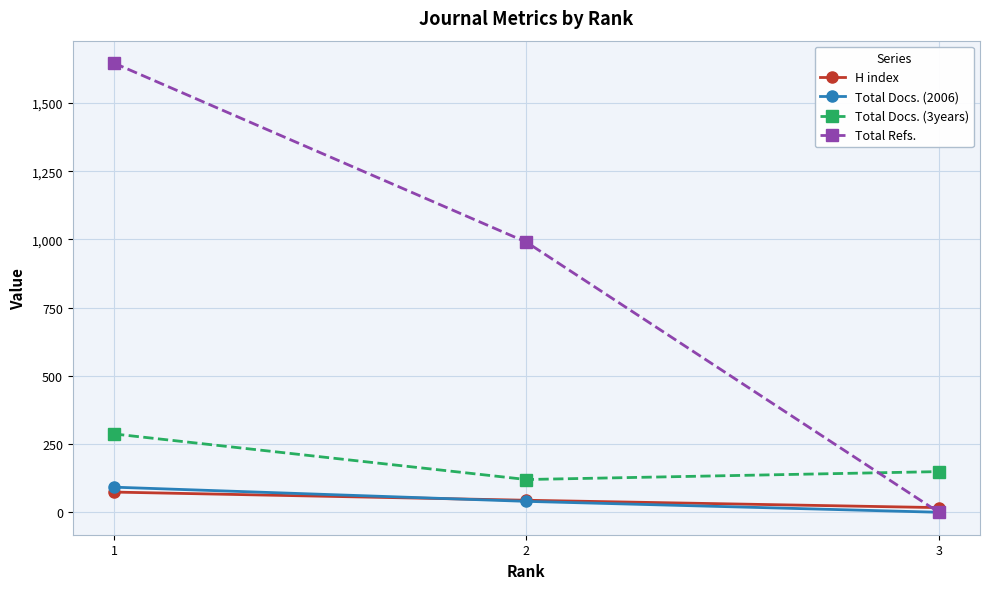

Which series has the widest spread of values?

Total Refs.